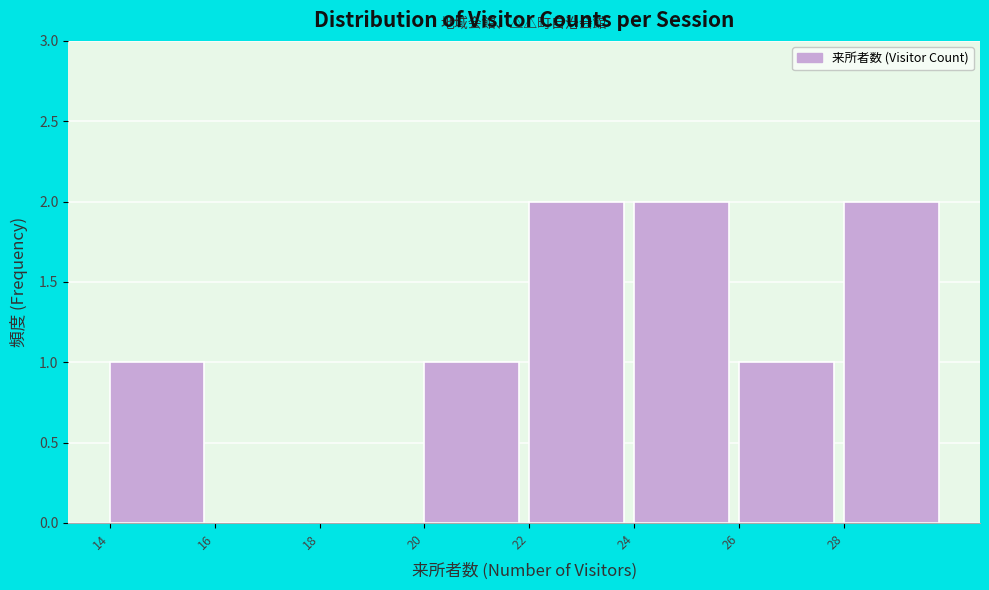

Reading left to right, transcribe this chart: for each bar, give the range it covers on the x-axis and its height. The values are not printed on the chart, so give them approximately, as read against the axis.

14 to 16: 1
16 to 18: 0
18 to 20: 0
20 to 22: 1
22 to 24: 2
24 to 26: 2
26 to 28: 1
28 to 30: 2